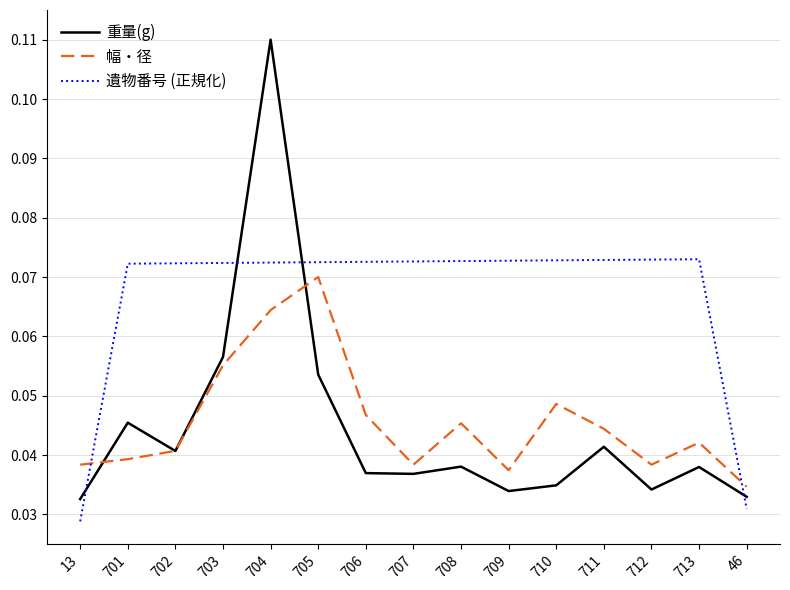

At how many categories does at least one series exceed 0?

15